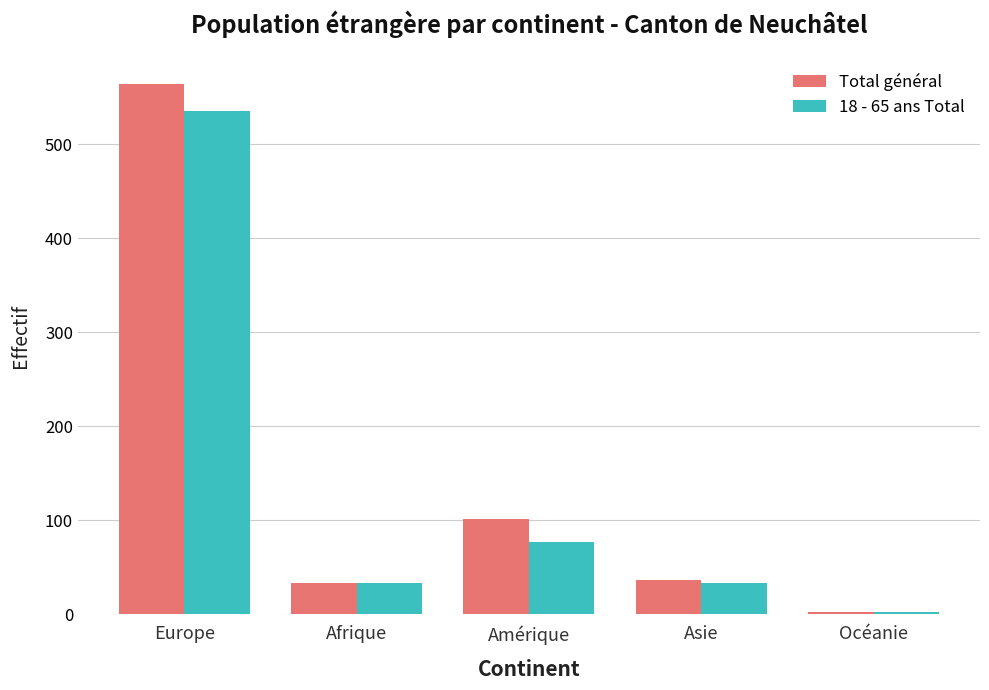

What is the label of the 1st bar from the left?

Europe